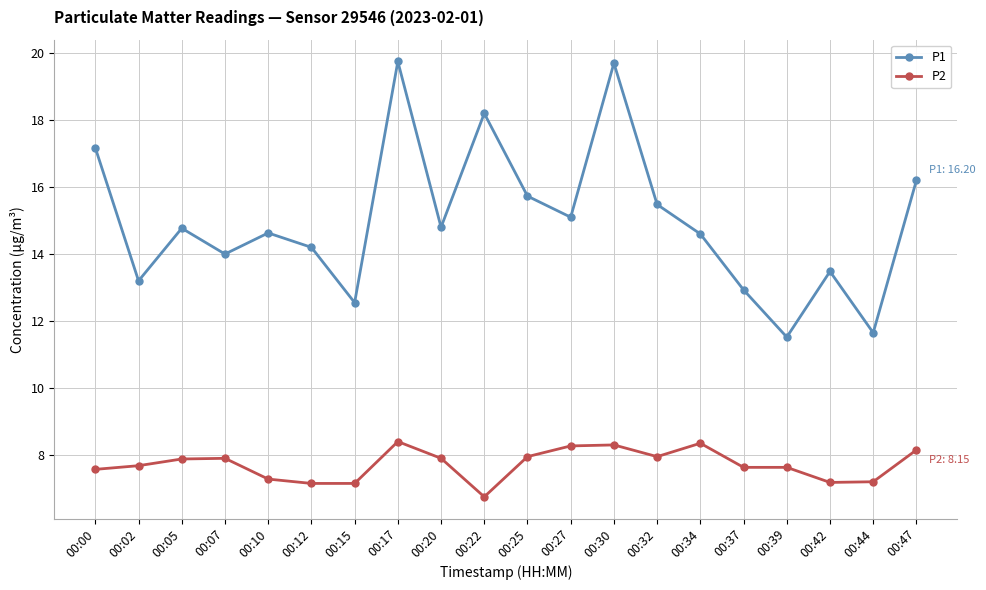

At how many categories does at least one series exceed 16?

5